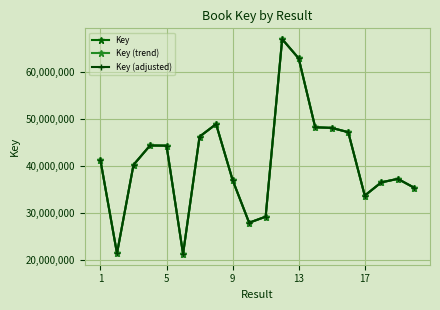

What is the minimum value for Key (adjusted)?

21229785.7